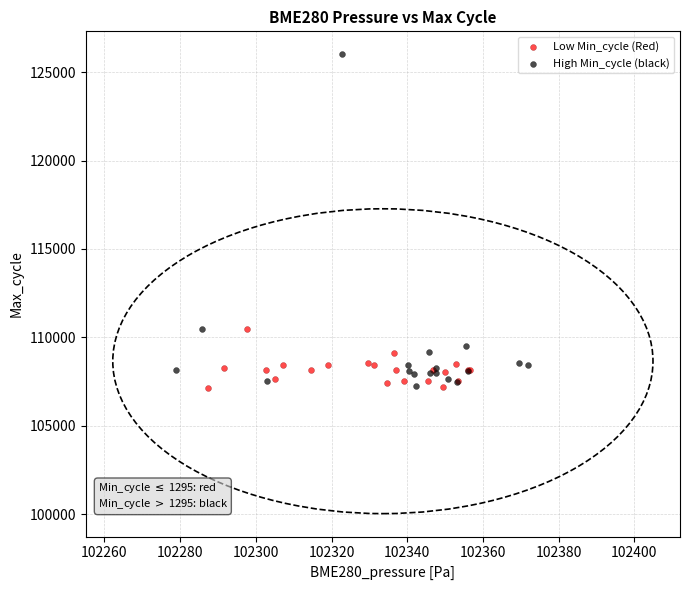

Which series reaches the maximum Y coordinate?

High Min_cycle (black)